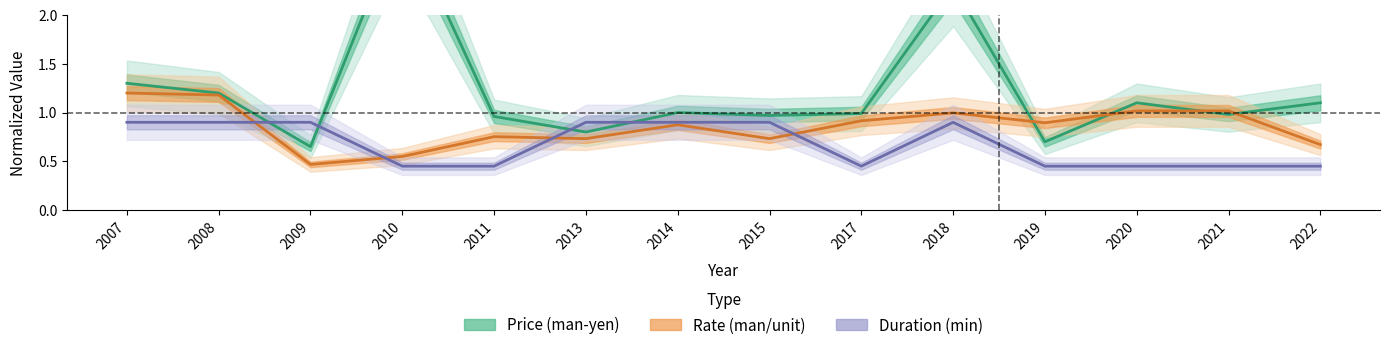

At how many categories does at least one series exceed 0?

14